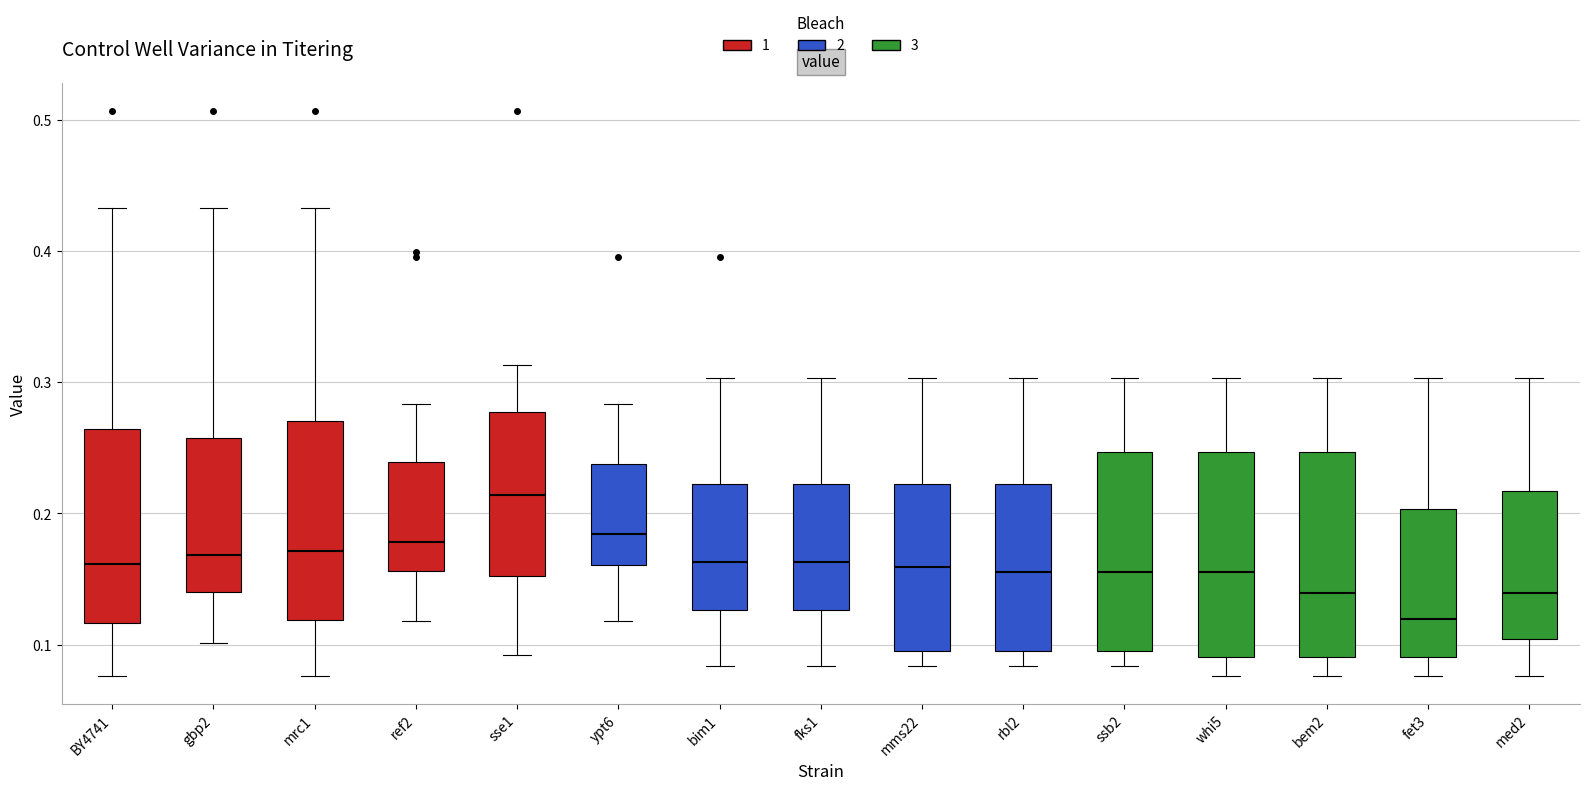

Reading left to right, read every box against the y-axis: the position of its median line, the range the box covers, and the ends of its whiskers. The values are not printed on the chart, so give them approximately, as read against the axis.

BY4741: median 0.16, box 0.12 to 0.26, whiskers 0.08 to 0.43
gbp2: median 0.17, box 0.14 to 0.26, whiskers 0.10 to 0.43
mrc1: median 0.17, box 0.12 to 0.27, whiskers 0.08 to 0.43
ref2: median 0.18, box 0.16 to 0.24, whiskers 0.12 to 0.28
sse1: median 0.21, box 0.15 to 0.28, whiskers 0.09 to 0.31
ypt6: median 0.18, box 0.16 to 0.24, whiskers 0.12 to 0.28
bim1: median 0.16, box 0.13 to 0.22, whiskers 0.08 to 0.30
fks1: median 0.16, box 0.13 to 0.22, whiskers 0.08 to 0.30
mms22: median 0.16, box 0.10 to 0.22, whiskers 0.08 to 0.30
rbl2: median 0.16, box 0.10 to 0.22, whiskers 0.08 to 0.30
ssb2: median 0.16, box 0.10 to 0.25, whiskers 0.08 to 0.30
whi5: median 0.16, box 0.09 to 0.25, whiskers 0.08 to 0.30
bem2: median 0.14, box 0.09 to 0.25, whiskers 0.08 to 0.30
fet3: median 0.12, box 0.09 to 0.20, whiskers 0.08 to 0.30
med2: median 0.14, box 0.10 to 0.22, whiskers 0.08 to 0.30